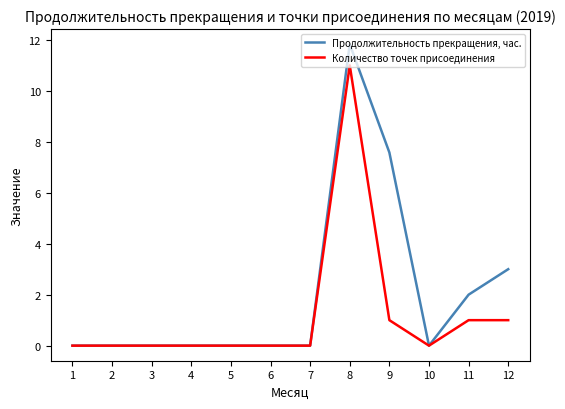

Between 5 and 12, which series saw the biggest shift?

Продолжительность прекращения, час.